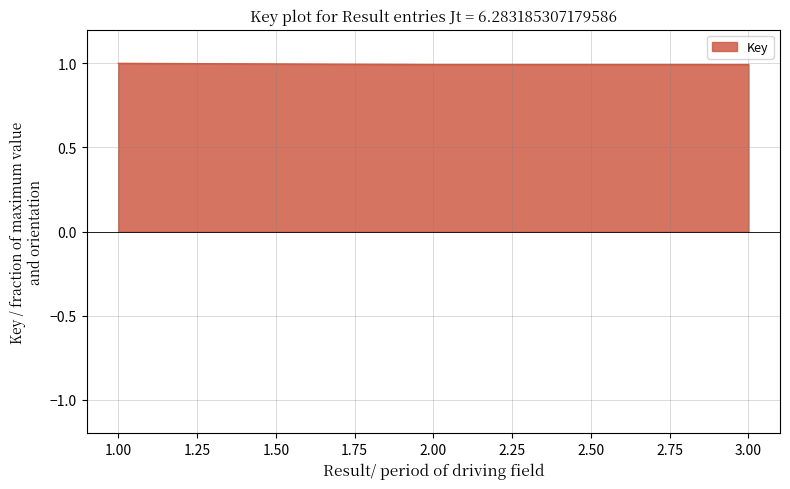

Reading right to left, what are all the values shown in this chart?

3=1.0	3=1.0	2=1.0	2=1.0	1=1.0